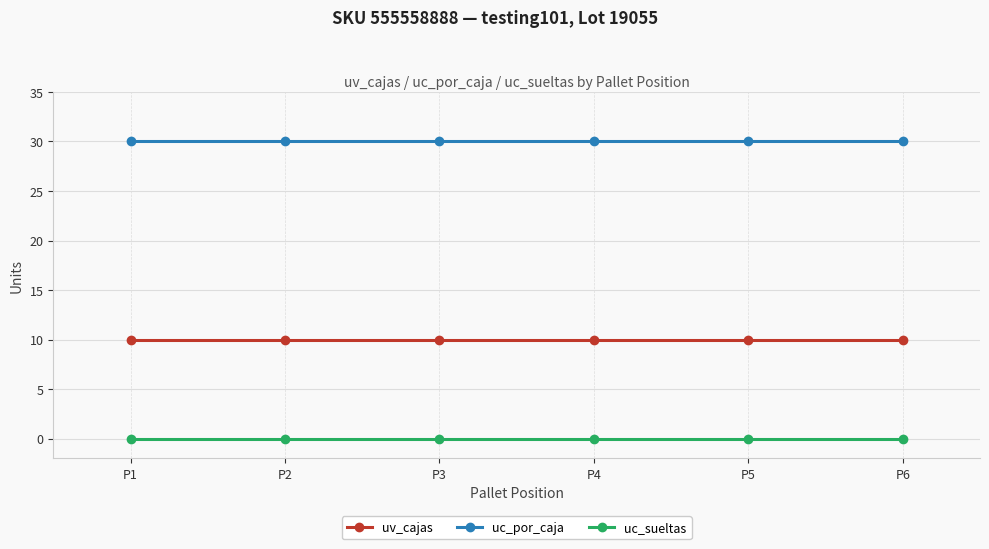

True or false: uv_cajas and uc_sueltas intersect in this chart.

False